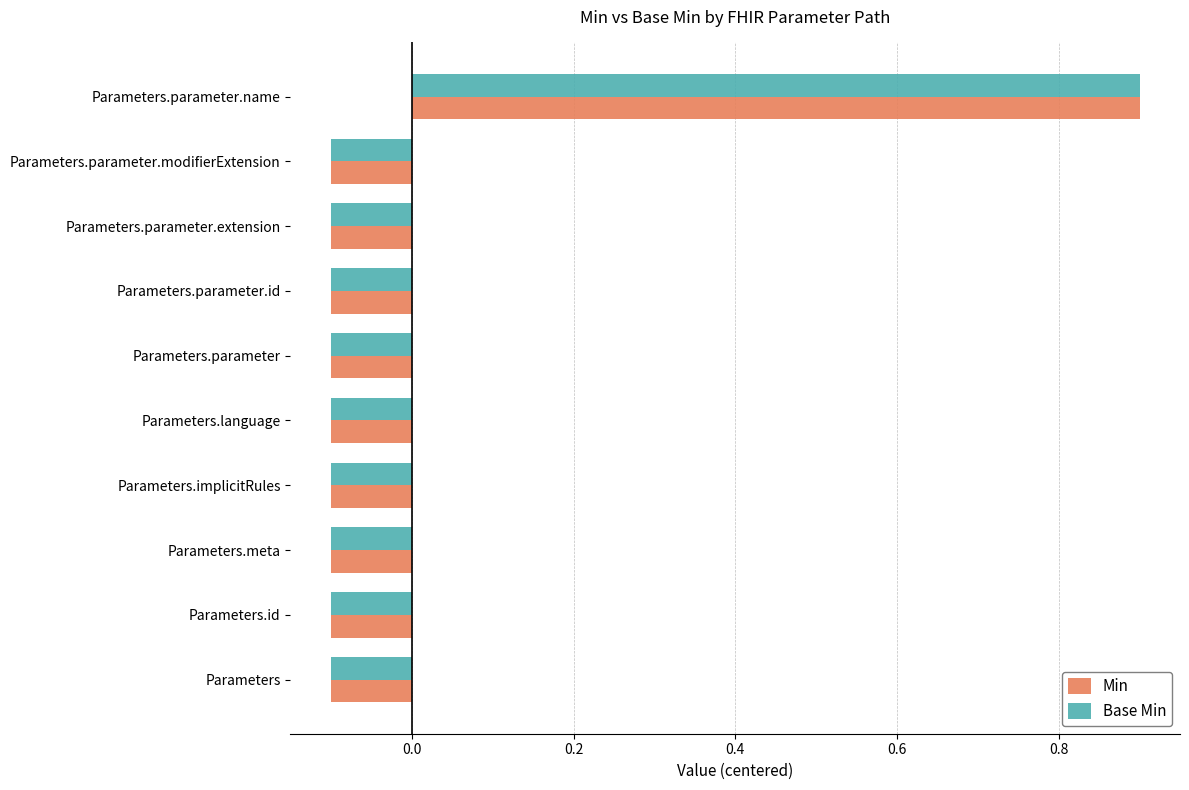

What is the difference between the Min values at Parameters.parameter.extension and Parameters.parameter.name?

1.0